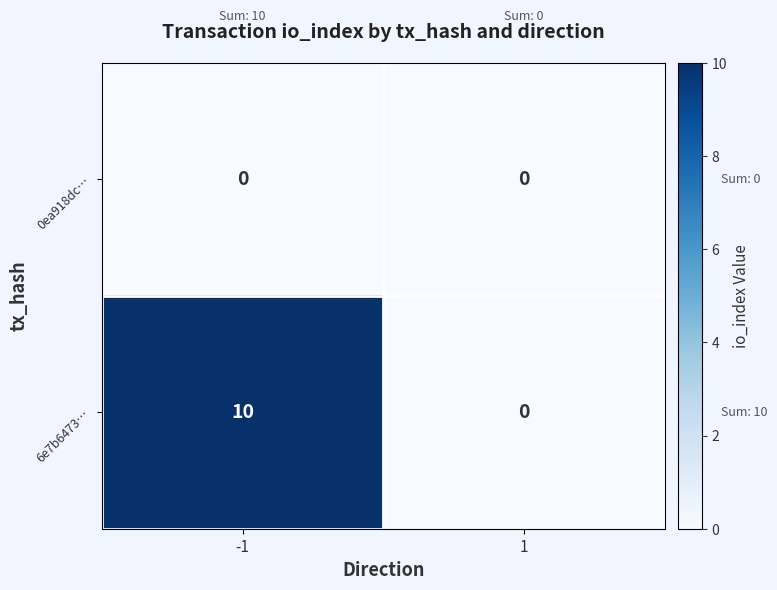

List the series in order of their peak value, lowest first.

0ea918dc…, 6e7b6473…